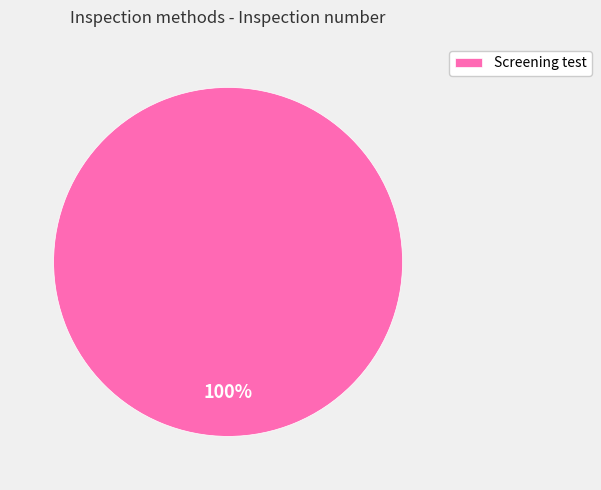

What percentage is the Screening test slice, to the nearest percent?

100%